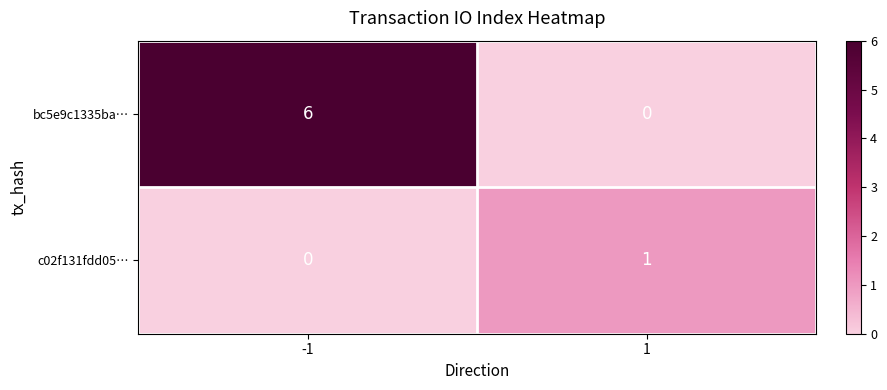

At -1, list the series in order from smallest to largest.

c02f131fdd05…, bc5e9c1335ba…